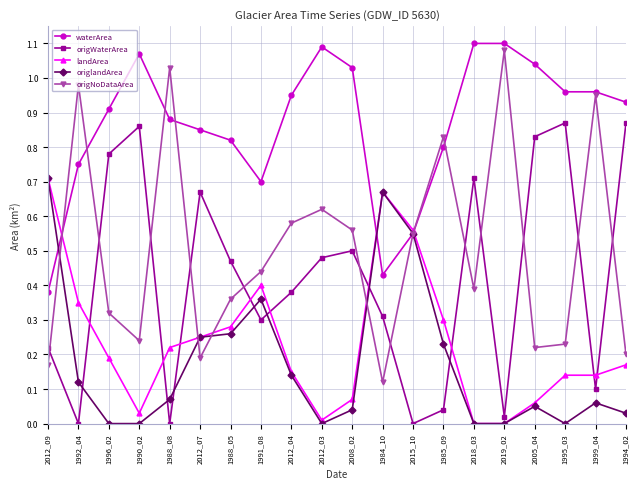

True or false: origlandArea has more than 0 points higher than both neighbors.

True